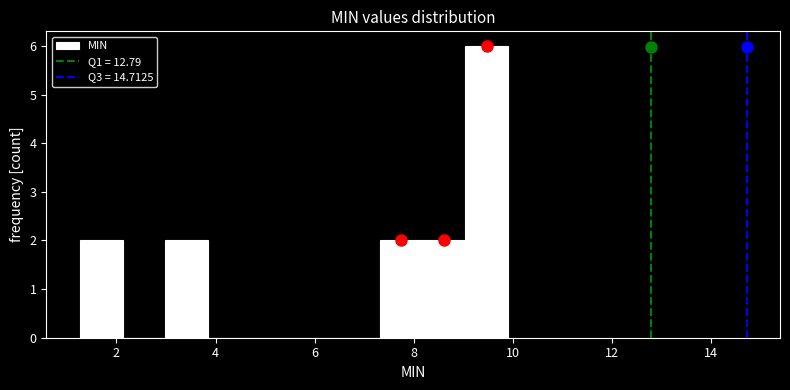

Over which range of the x-axis is the bar tallest?

9.0 to 10.0